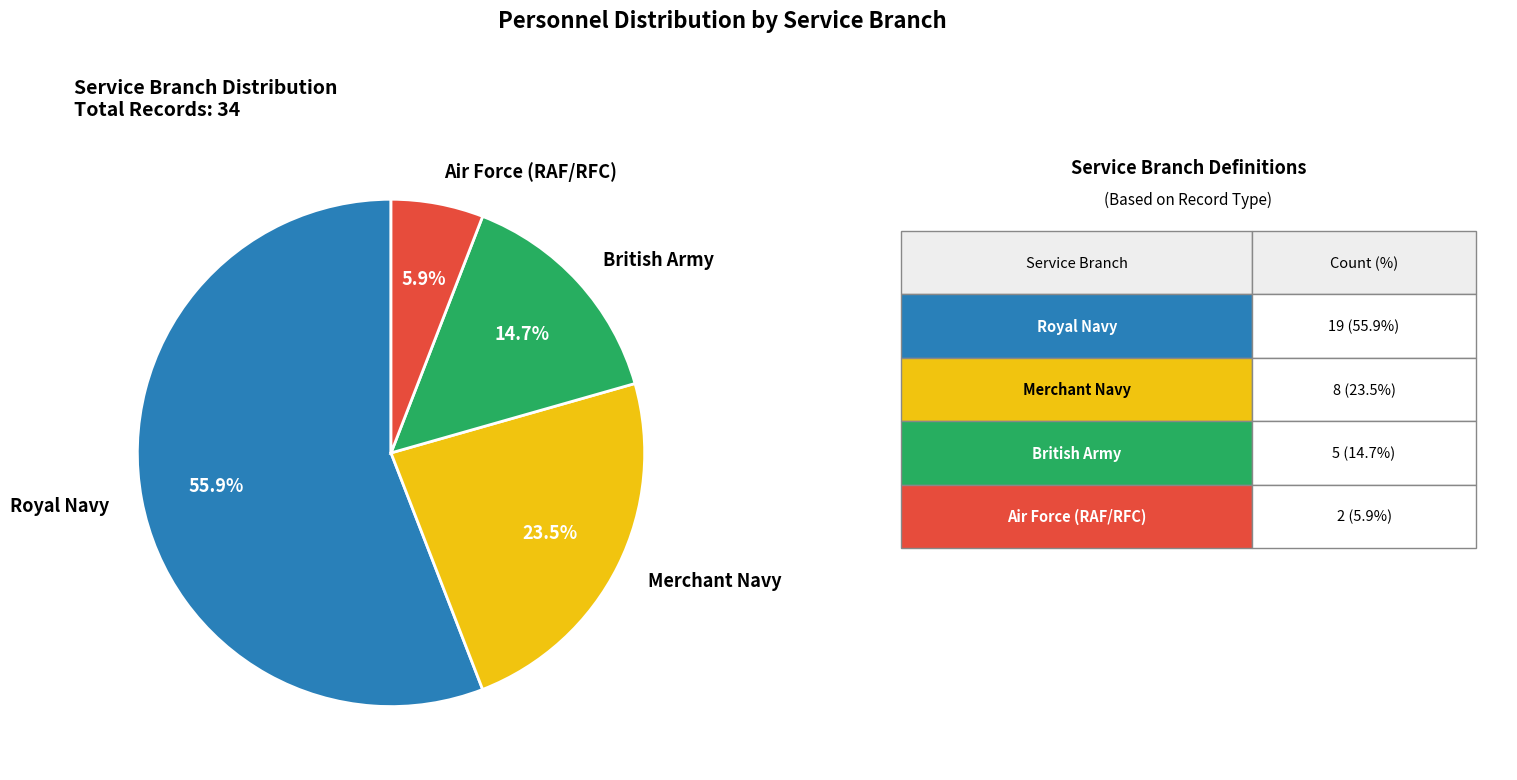

Rank the categories by value from highest to lowest.

Royal Navy, Merchant Navy, British Army, Air Force (RAF/RFC)